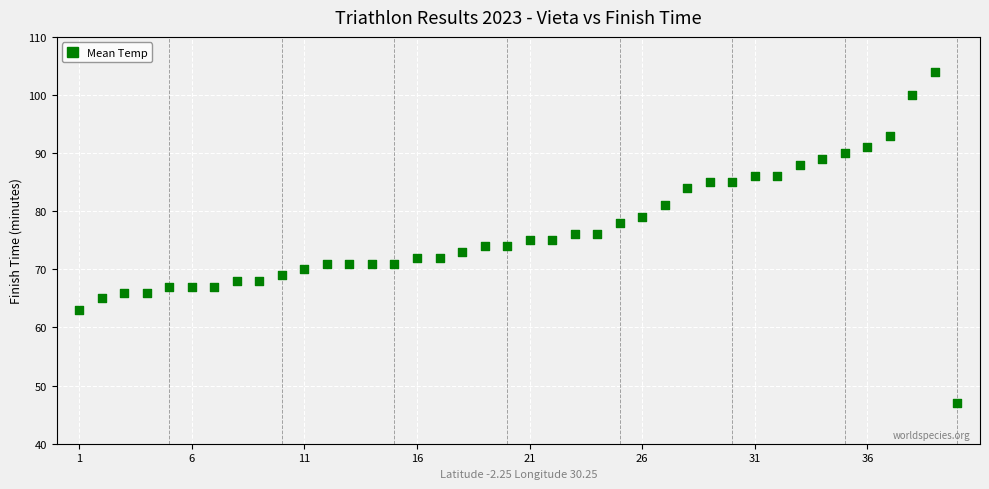

What is the range of Y values (max minus min)?

57